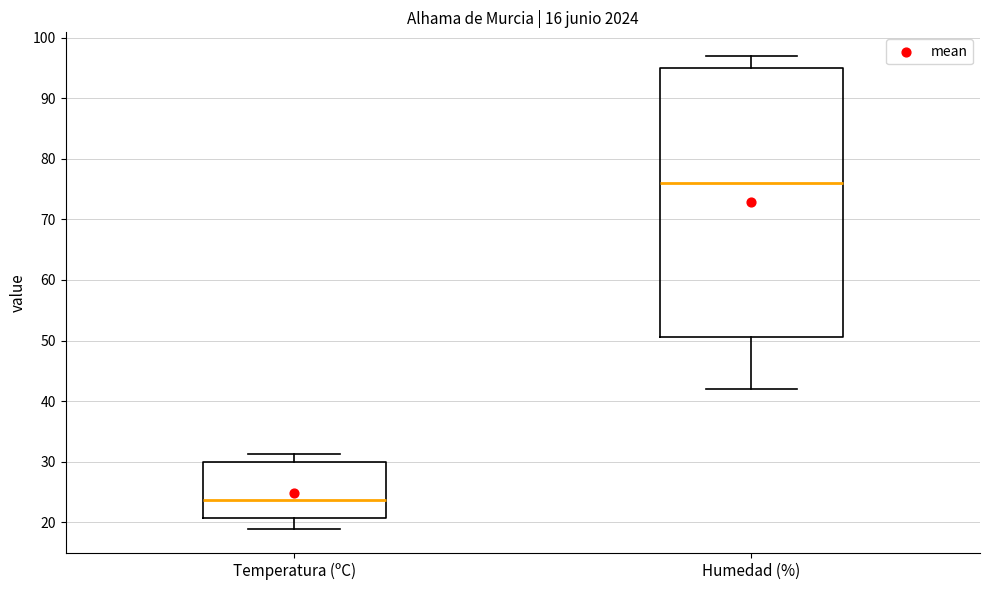

Where does the lower whisker of the box for Humedad (%) end on the y-axis? The values are not printed on the chart, so give them approximately, as read against the axis.

42